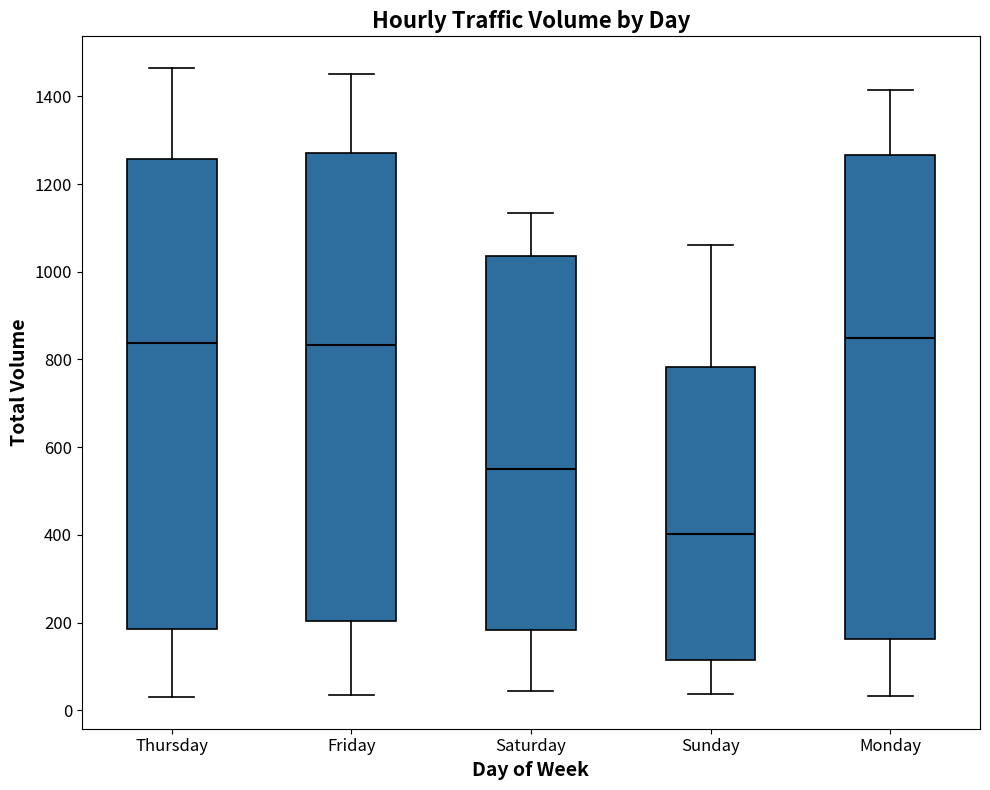

Reading left to right, read every box against the y-axis: the position of its median line, the range the box covers, and the ends of its whiskers. The values are not printed on the chart, so give them approximately, as read against the axis.

Thursday: median 840, box 180 to 1260, whiskers 40 to 1460
Friday: median 840, box 200 to 1280, whiskers 40 to 1460
Saturday: median 560, box 180 to 1040, whiskers 40 to 1140
Sunday: median 400, box 120 to 780, whiskers 40 to 1060
Monday: median 840, box 160 to 1260, whiskers 40 to 1420